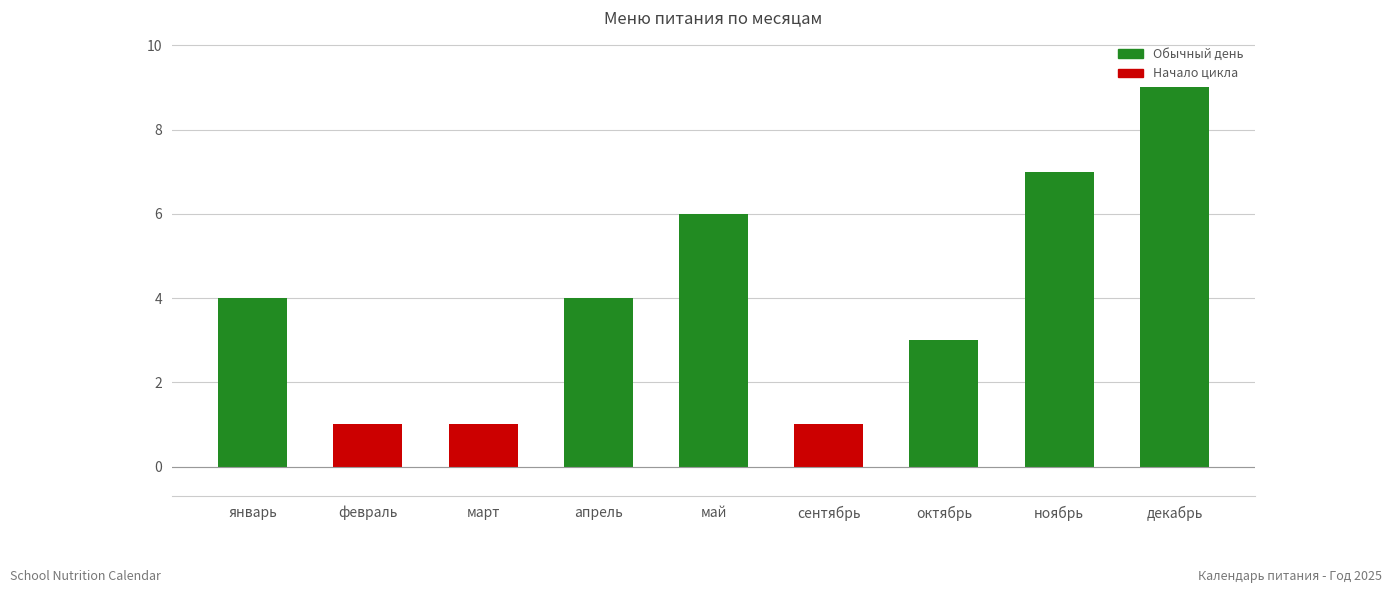

What is the sum of the values at апрель and сентябрь?

5